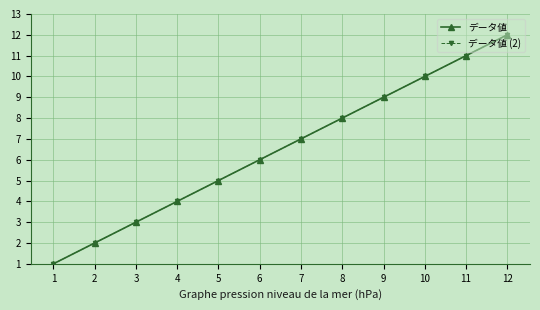

True or false: データ値 and データ値 (2) intersect in this chart.

False